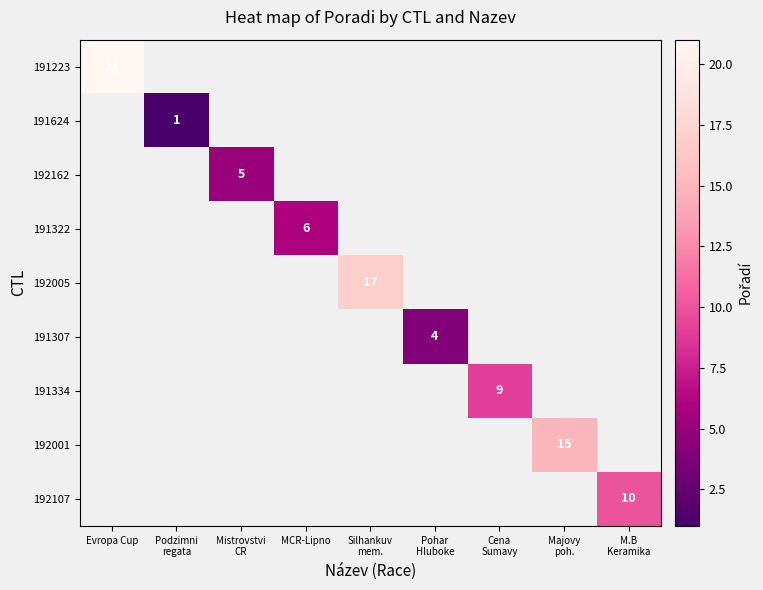

At how many categories does at least one series exceed 14?

3